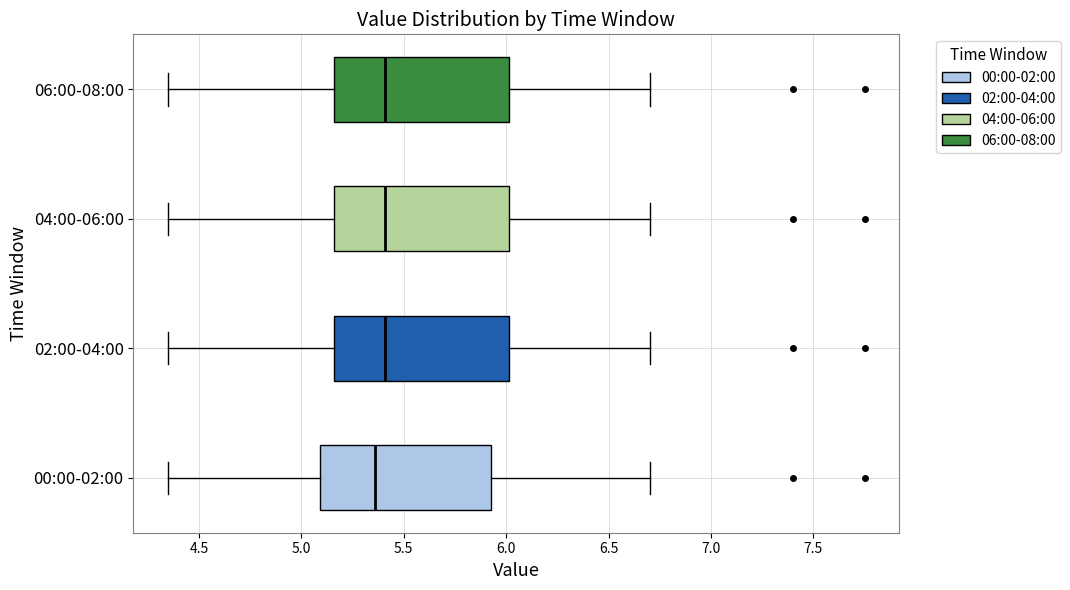

Reading bottom to top, transcribe this box plot: for each box, give where its median line is, the range the box spans, and where its two whiskers end, as read against the x-axis. The values are not printed on the chart, so give them approximately, as read against the axis.

00:00-02:00: median 5.35, box 5.10 to 5.95, whiskers 4.35 to 6.70
02:00-04:00: median 5.40, box 5.15 to 6.00, whiskers 4.35 to 6.70
04:00-06:00: median 5.40, box 5.15 to 6.00, whiskers 4.35 to 6.70
06:00-08:00: median 5.40, box 5.15 to 6.00, whiskers 4.35 to 6.70